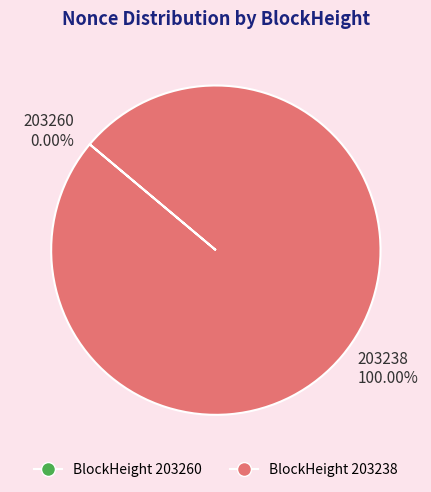

What is the change in value from 203260 to 203238?

+2798